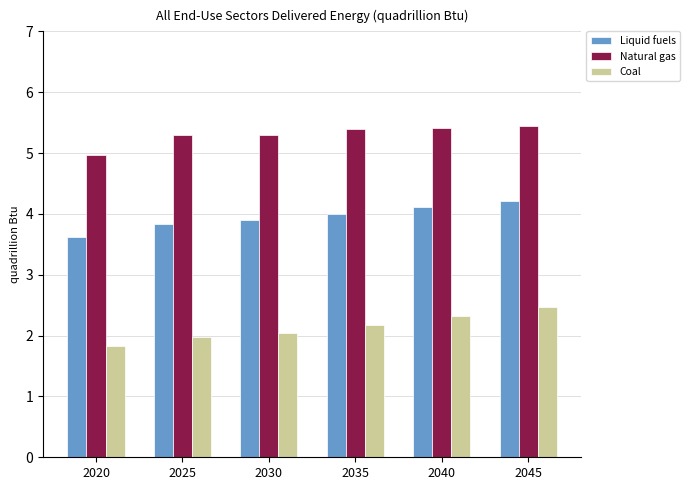

List the labels in order of Liquid fuels value, largest first.

2045, 2040, 2035, 2030, 2025, 2020